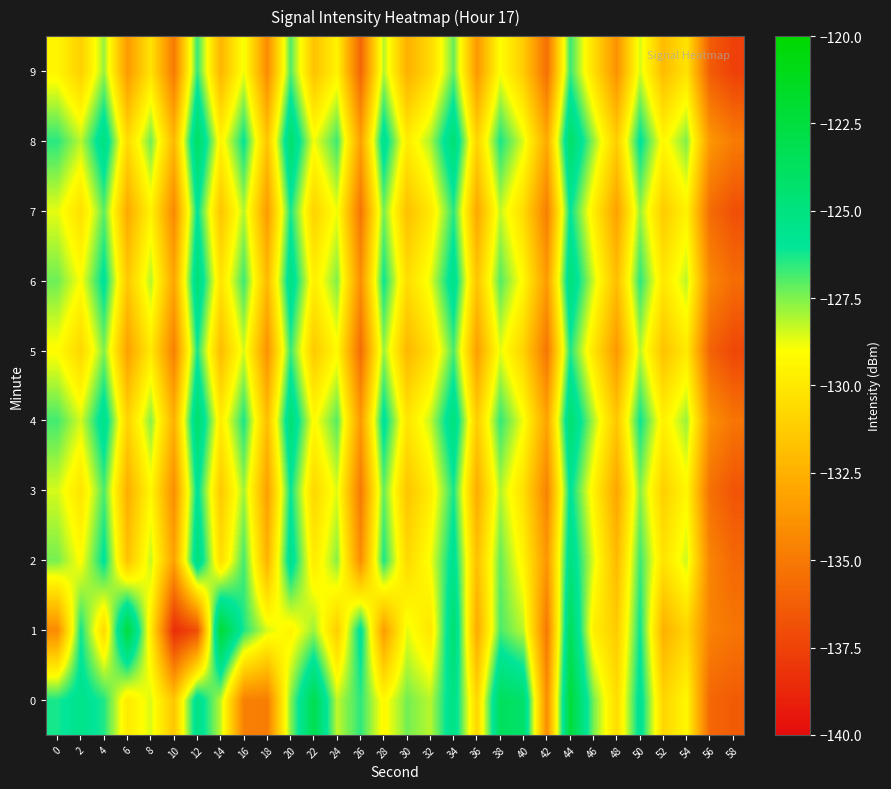

Between 44 and 58, which is larger?

44